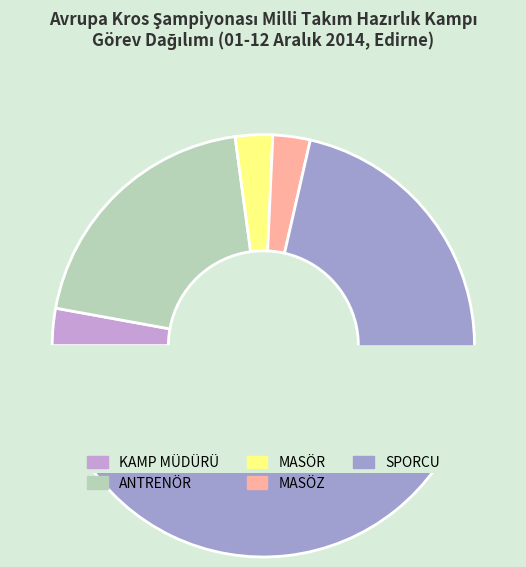

Which category has the biggest portion of the pie?

SPORCU